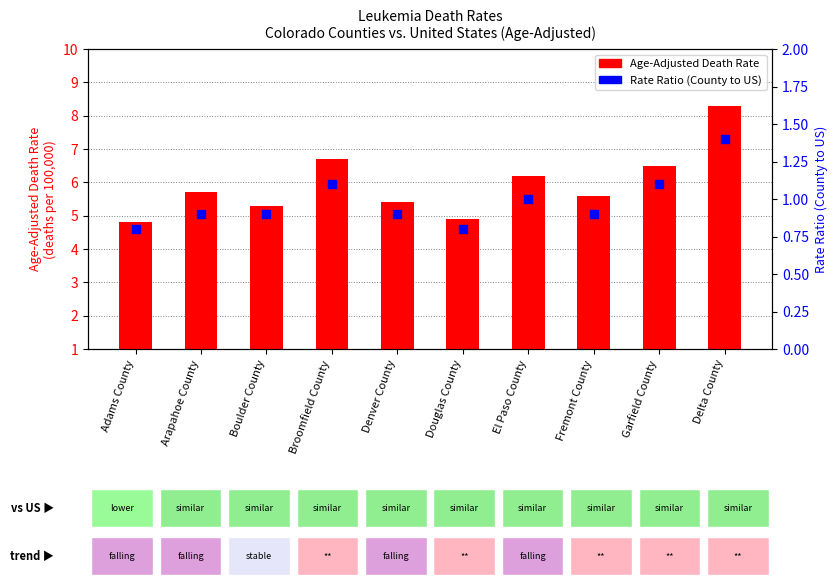

What is the total value across all series at Garfield County?

7.6